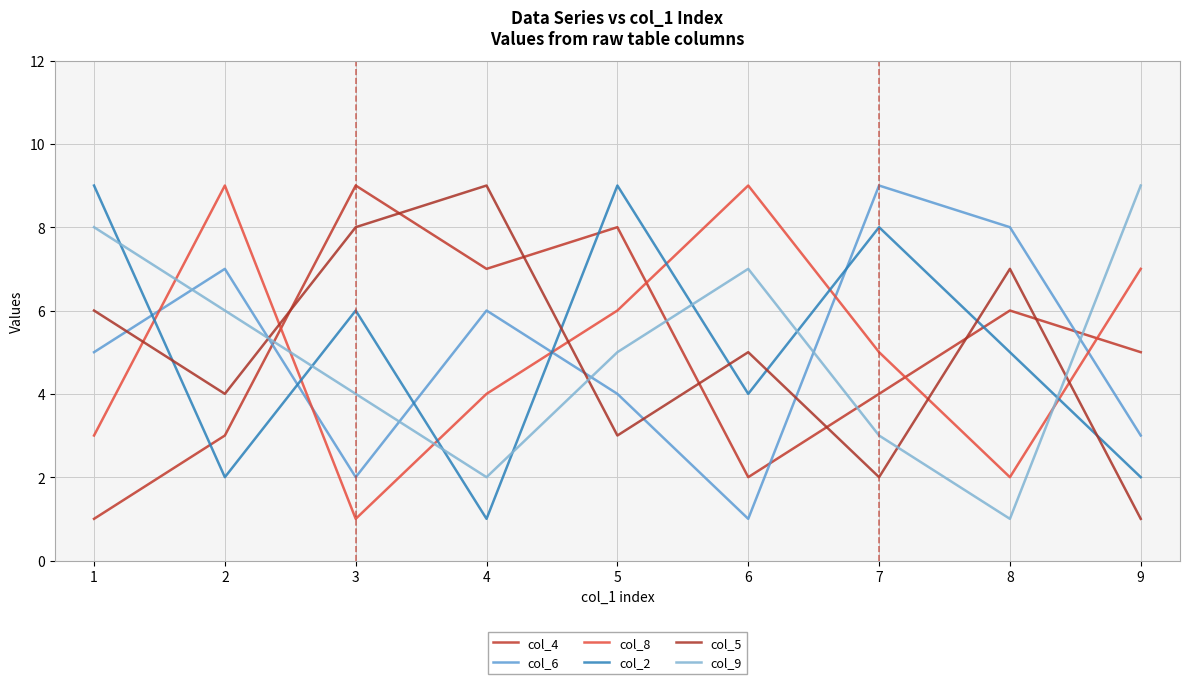

What is the minimum value shown in the chart?

1